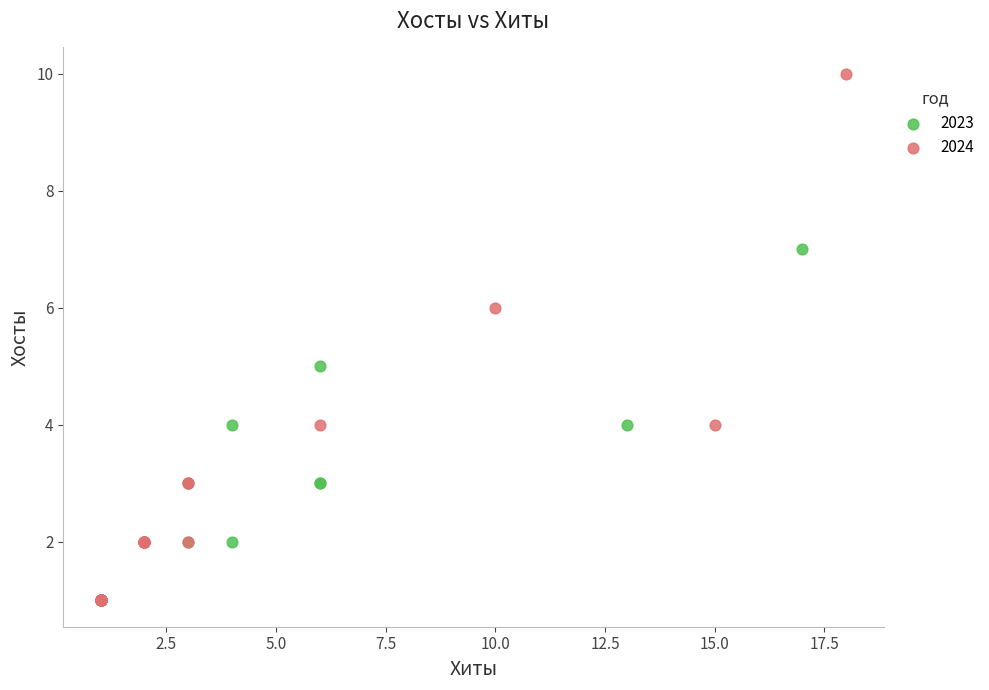

Which series has the widest spread of Y values?

2024